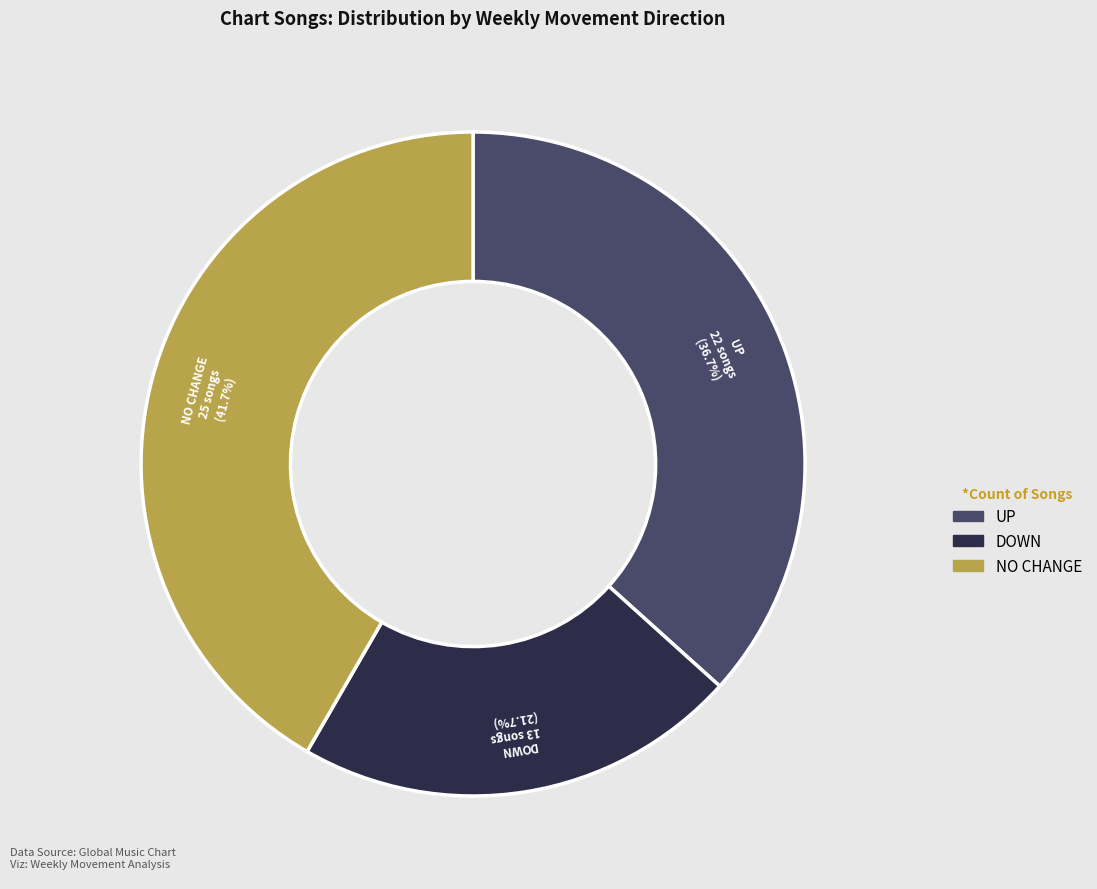

Combined, do NO CHANGE and UP account for over 50%?

Yes